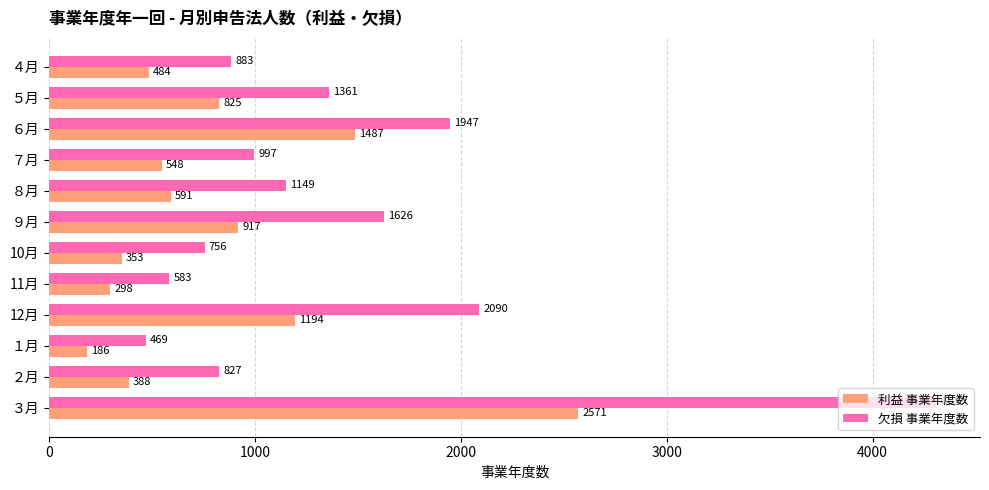

At how many categories does at least one series exceed 3644?

1